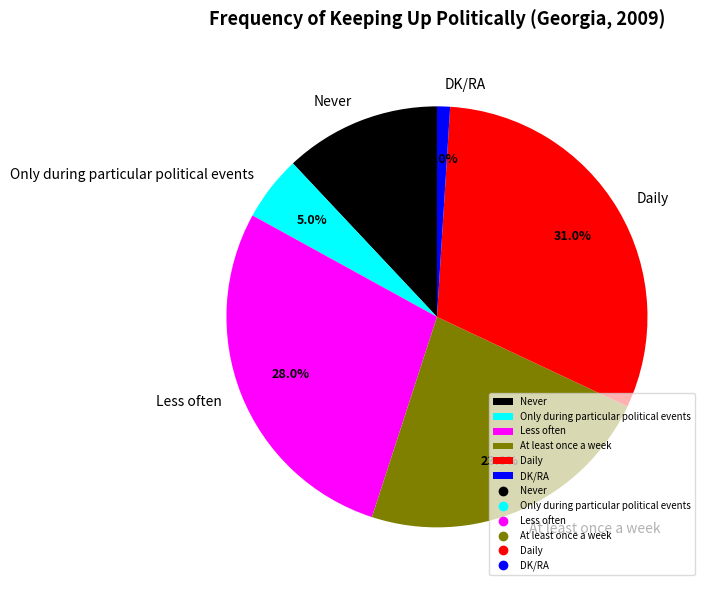

Which category has the biggest portion of the pie?

Daily